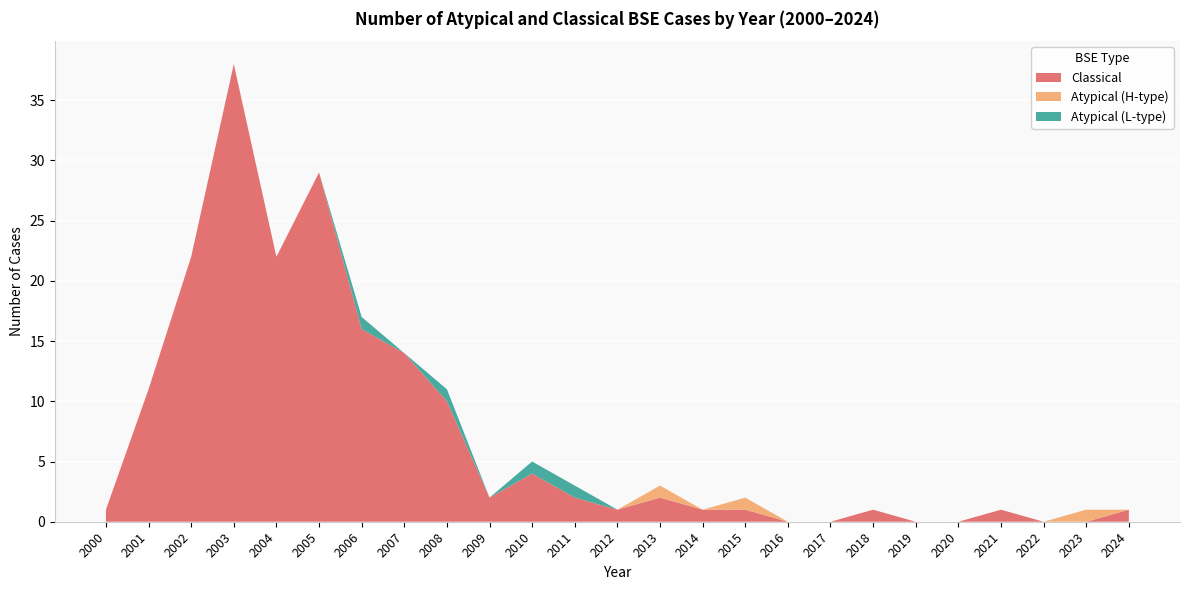

Reading left to right, what are all the values shown in this chart?

Classical: 2000=1	2001=11	2002=22	2003=38	2004=22	2005=29	2006=16	2007=14	2008=10	2009=2	2010=4	2011=2	2012=1	2013=2	2014=1	2015=1	2016=0	2017=0	2018=1	2019=0	2020=0	2021=1	2022=0	2023=0	2024=1
Atypical (H-type): 2000=0	2001=0	2002=0	2003=0	2004=0	2005=0	2006=0	2007=0	2008=0	2009=0	2010=0	2011=0	2012=0	2013=1	2014=0	2015=1	2016=0	2017=0	2018=0	2019=0	2020=0	2021=0	2022=0	2023=1	2024=0
Atypical (L-type): 2000=0	2001=0	2002=0	2003=0	2004=0	2005=0	2006=1	2007=0	2008=1	2009=0	2010=1	2011=1	2012=0	2013=0	2014=0	2015=0	2016=0	2017=0	2018=0	2019=0	2020=0	2021=0	2022=0	2023=0	2024=0